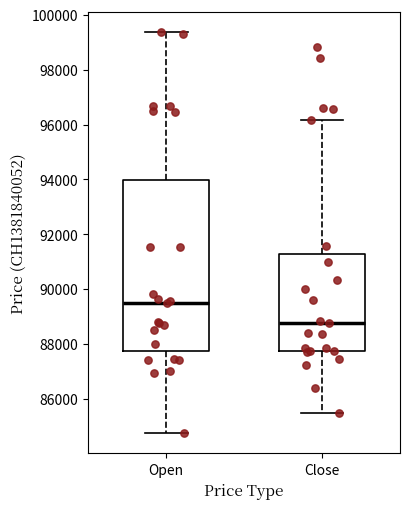

Where is the lower edge of the box for Open on the y-axis? The values are not printed on the chart, so give them approximately, as read against the axis.

87800